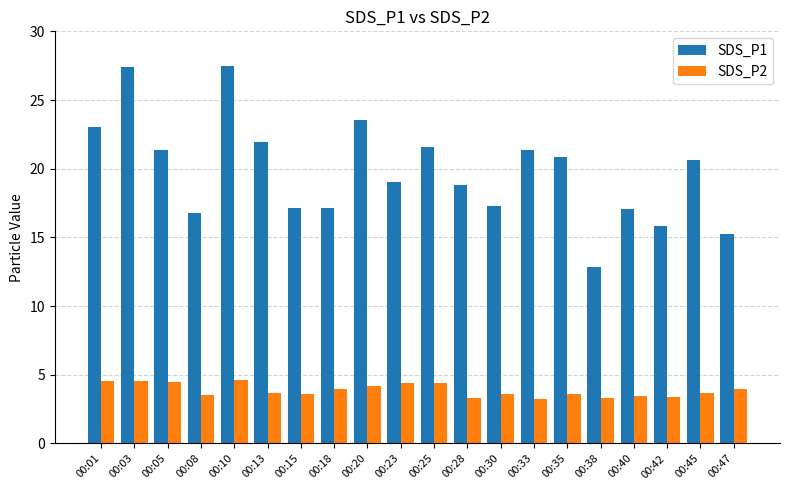

What is the maximum value shown in the chart?

27.5